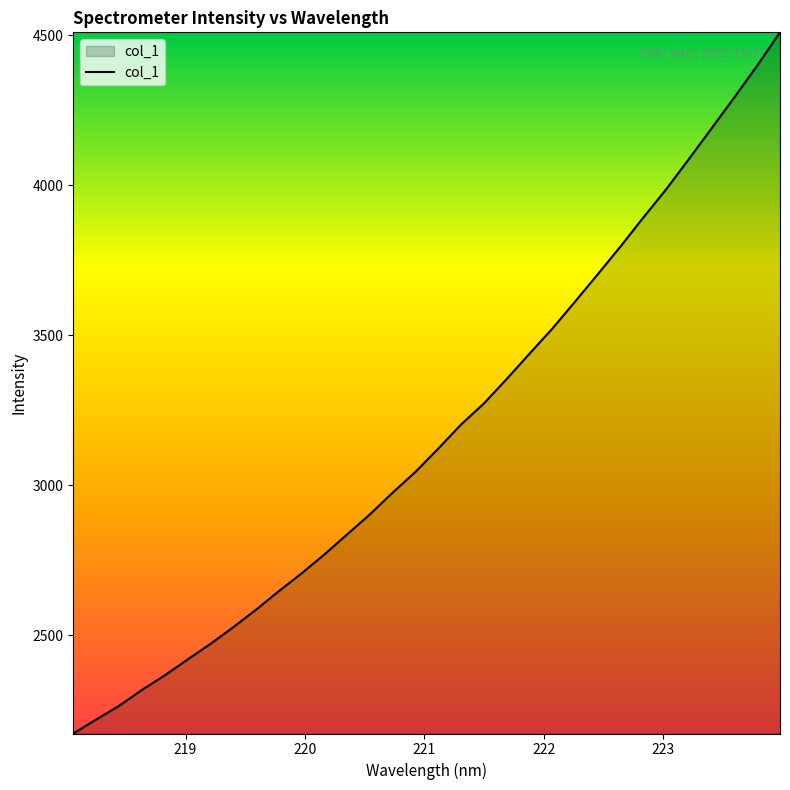

What is the maximum value shown in the chart?

4509.8